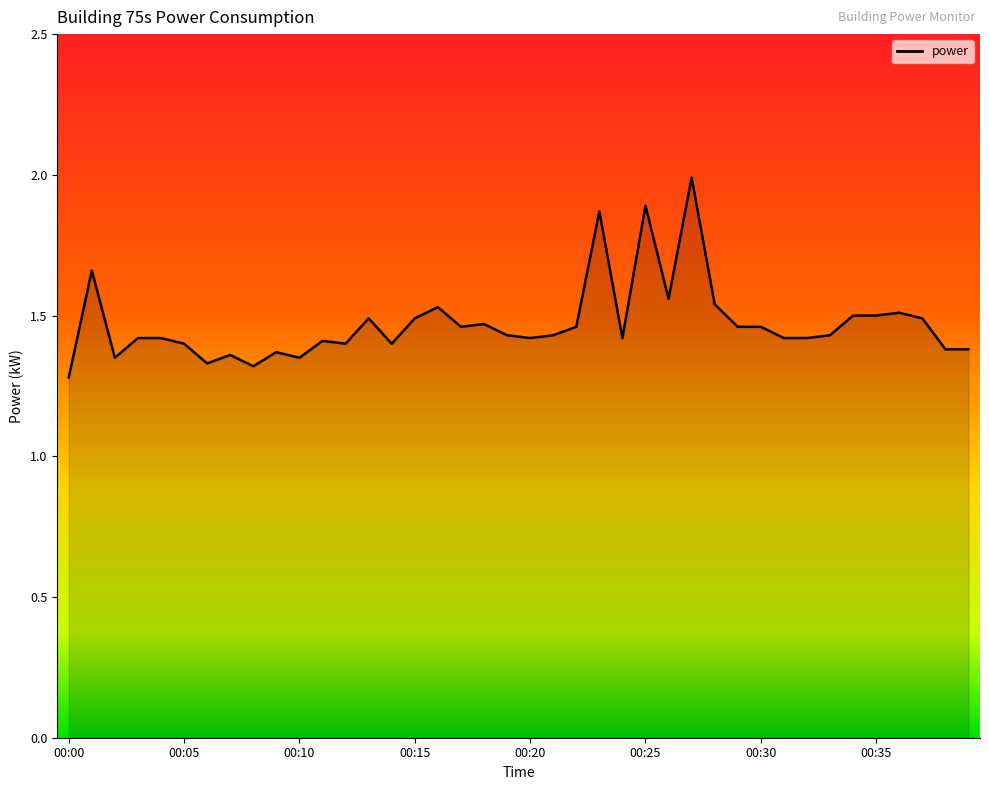

What is the difference between the maximum and minimum values?

0.7